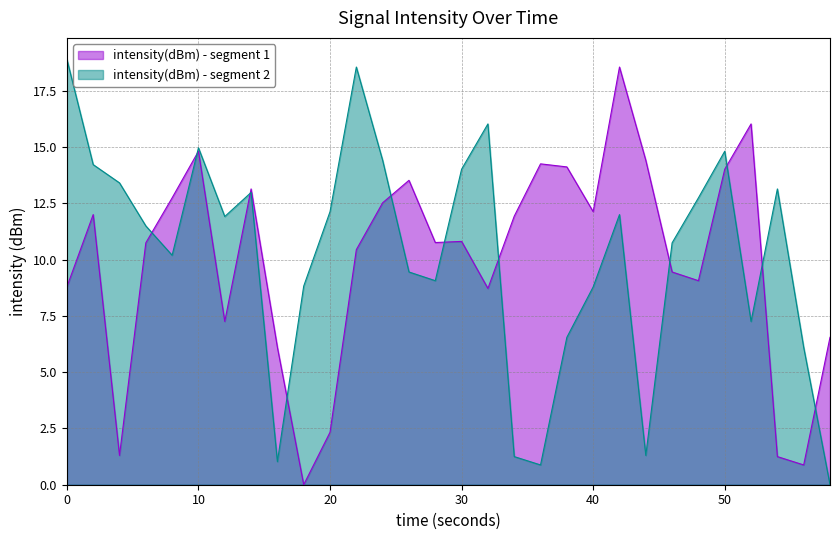

What is the spread (max minus min) of values at 12?

4.7